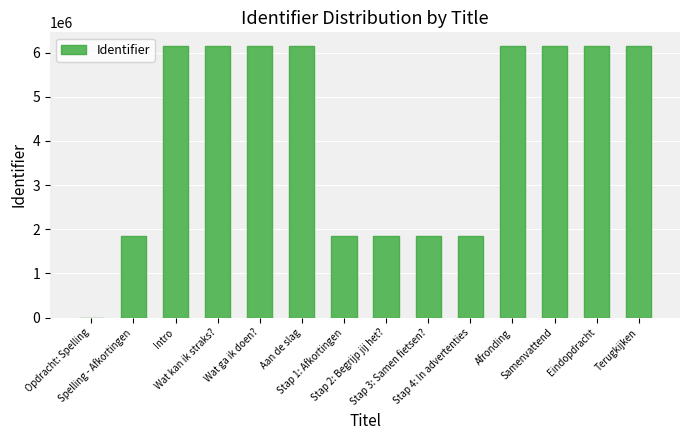

What is the greatest value displayed?

6149925